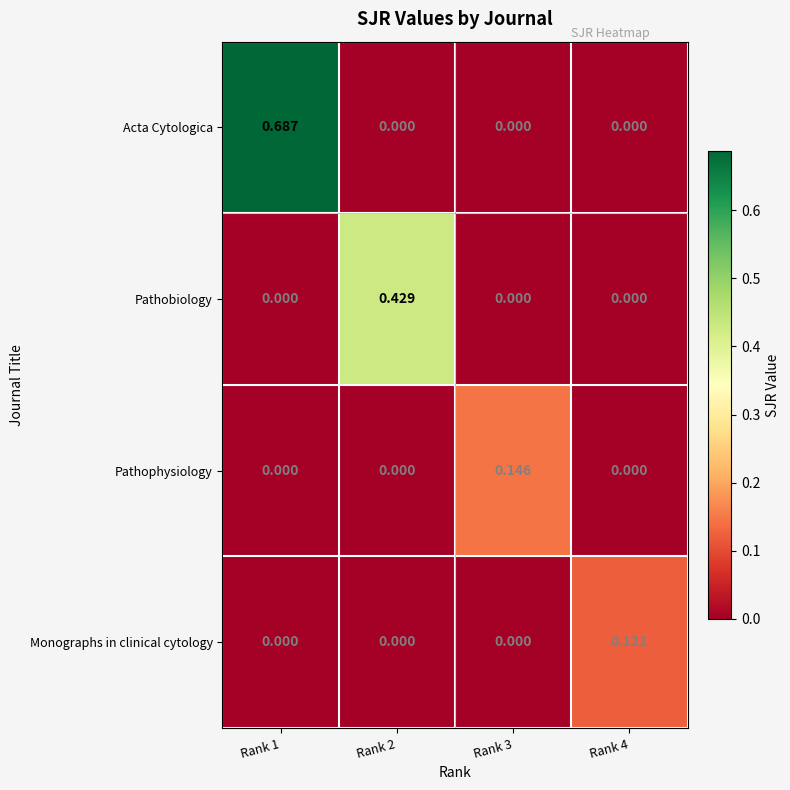

Between Rank 3 and Rank 4, which series saw the biggest shift?

Pathophysiology